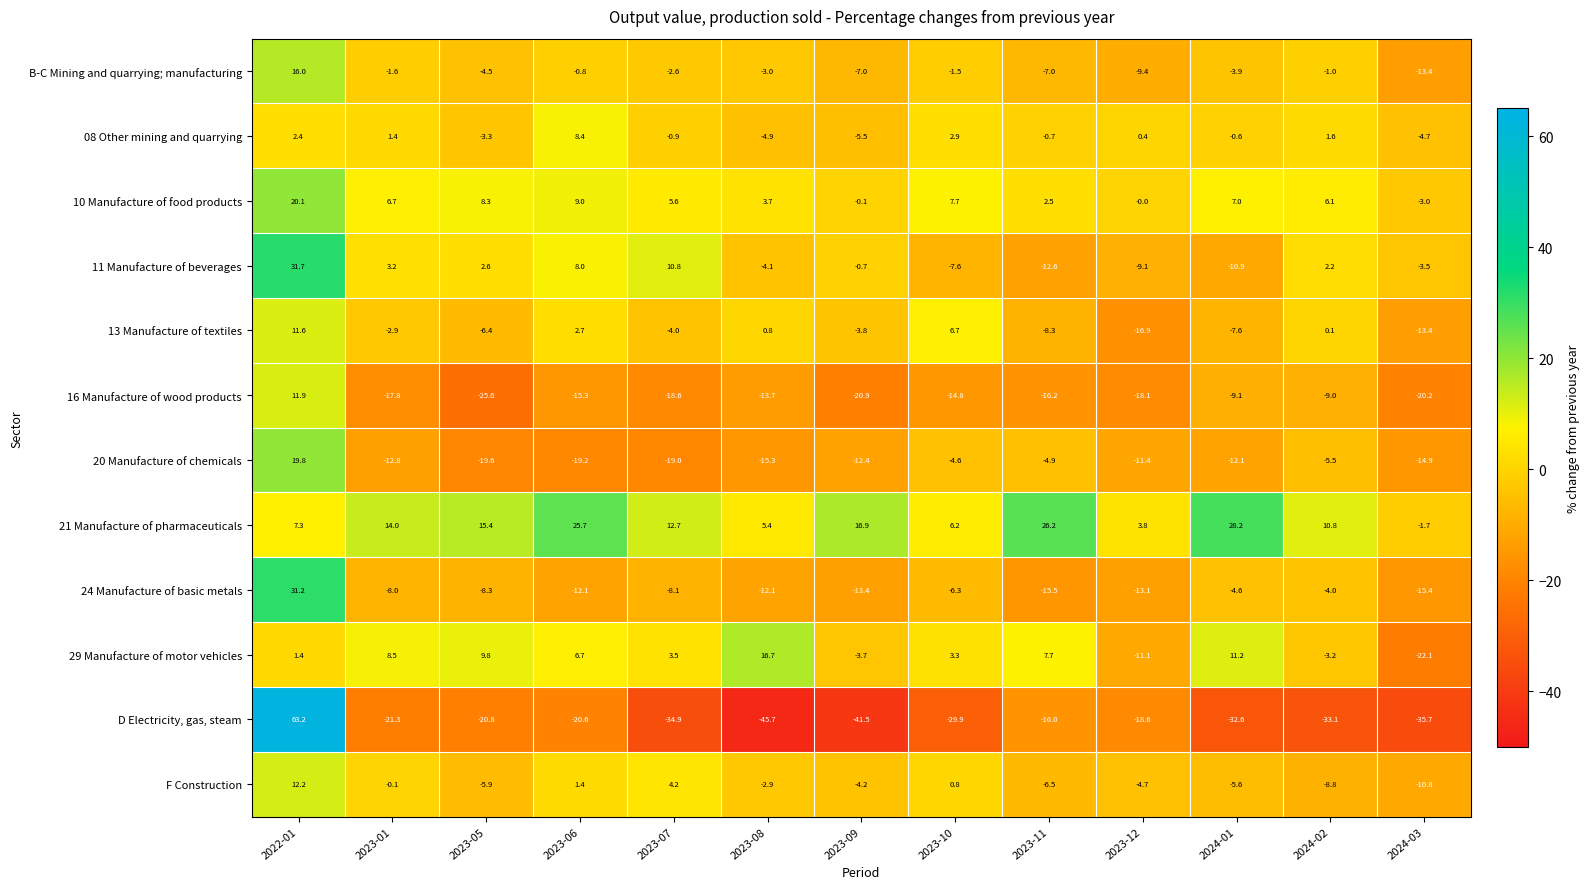

Rank the series at 2024-01 from highest to lowest value.

21 Manufacture of pharmaceuticals, 29 Manufacture of motor vehicles, 10 Manufacture of food products, 08 Other mining and quarrying, B-C Mining and quarrying; manufacturing, 24 Manufacture of basic metals, F Construction, 13 Manufacture of textiles, 16 Manufacture of wood products, 11 Manufacture of beverages, 20 Manufacture of chemicals, D Electricity, gas, steam